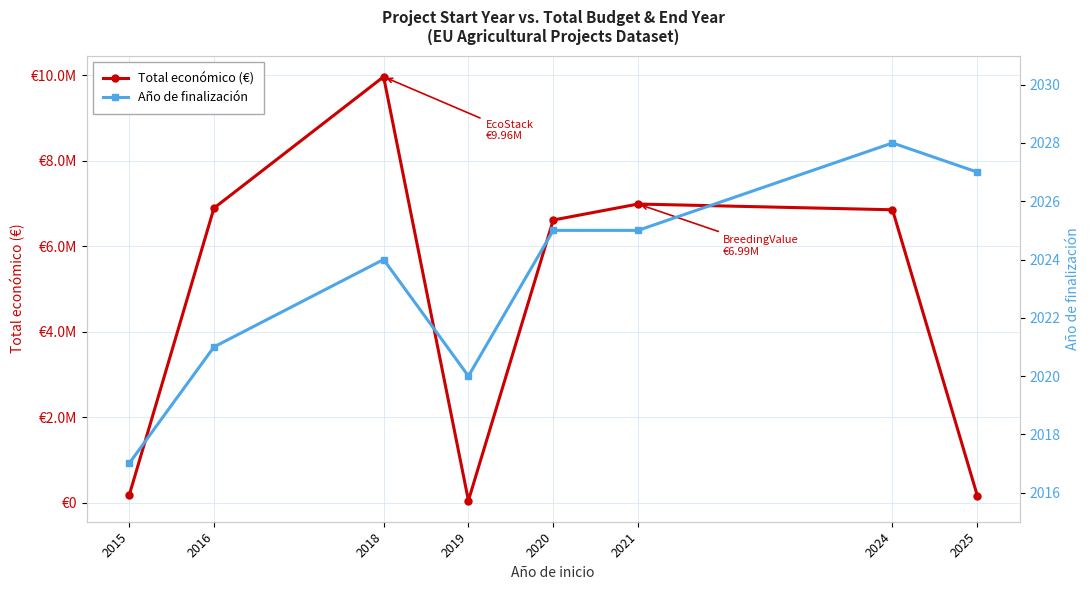

What is the maximum value for Total económico (€)?

9963866